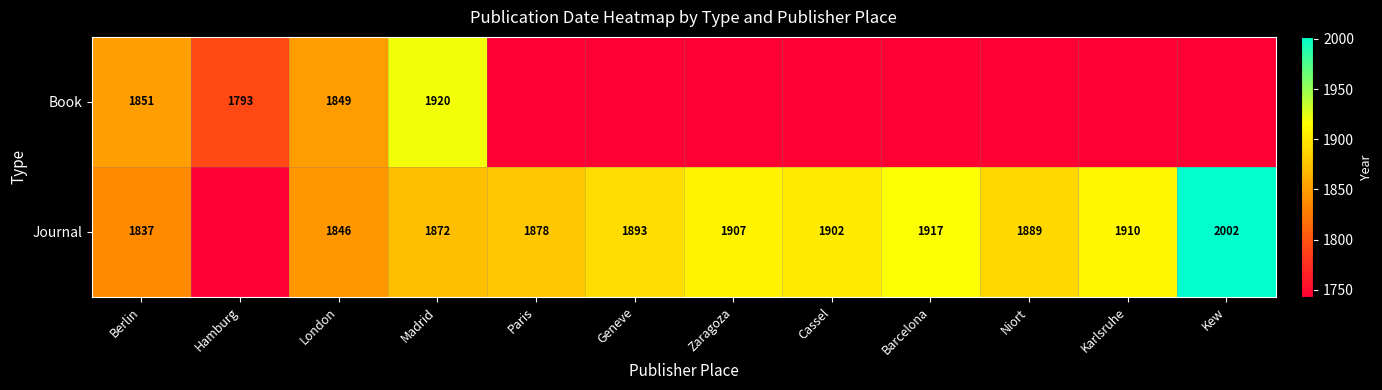

Is it true that Book equals 2593 at London?

False